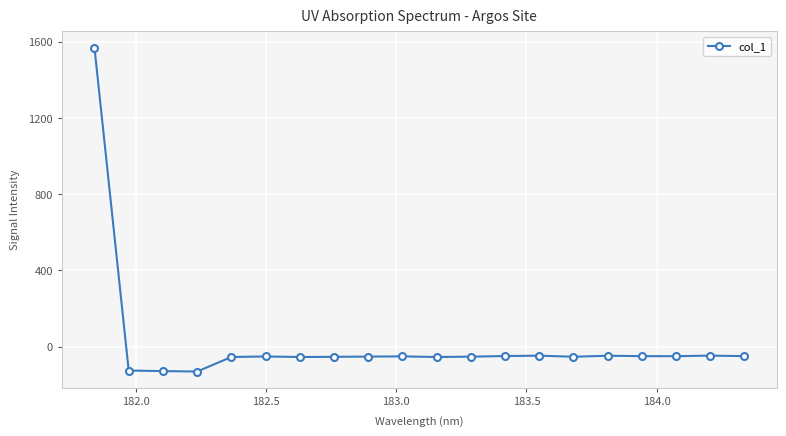

How many values are below zero?

19